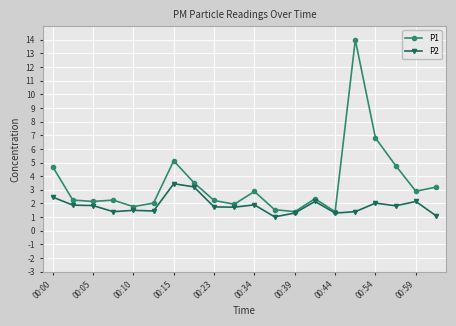

List the series in order of their overall mean, highest first.

P1, P2